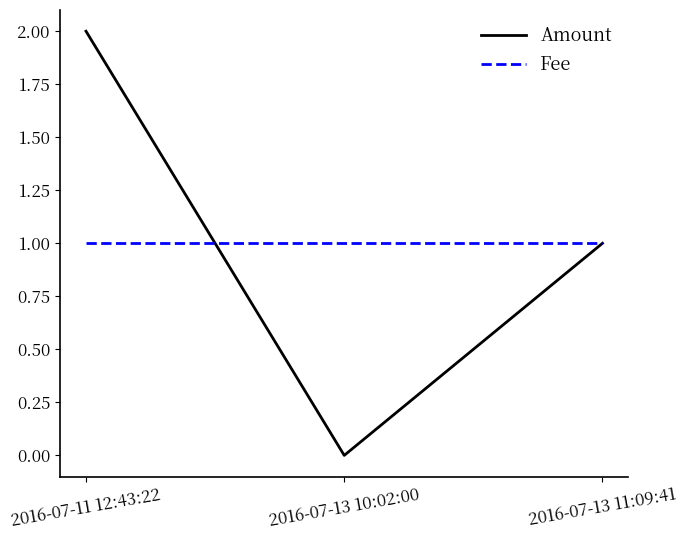

What is the difference between the Amount values at 2016-07-11 12:43:22 and 2016-07-13 10:02:00?

2